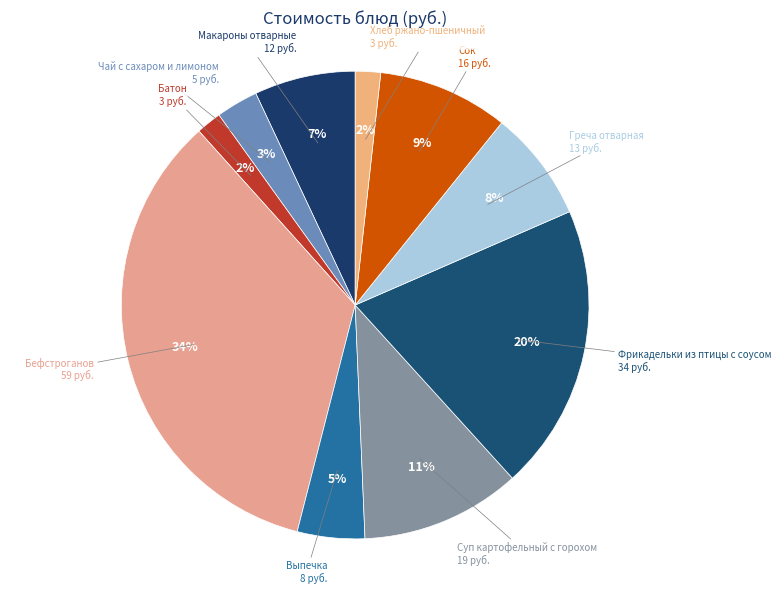

What percentage is the Греча отварная slice, to the nearest percent?

8%